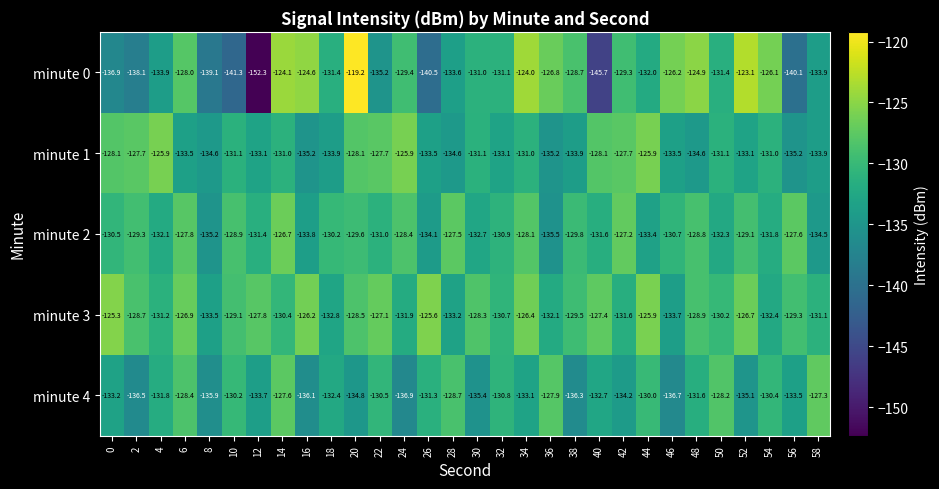

What is the minimum value shown in the chart?

-152.3